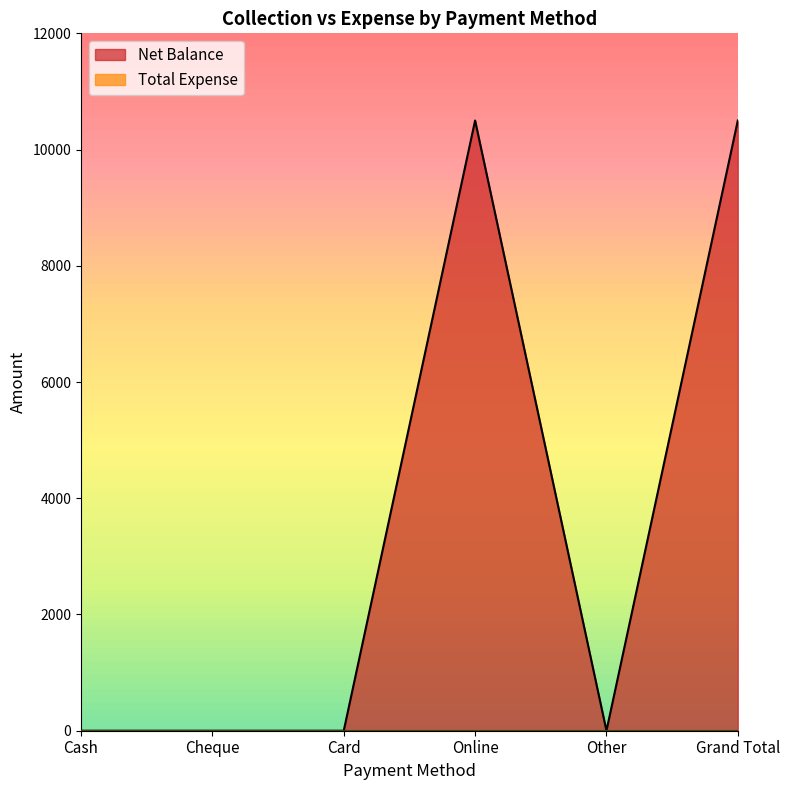

Between Cash and Grand Total, which is larger?

Grand Total